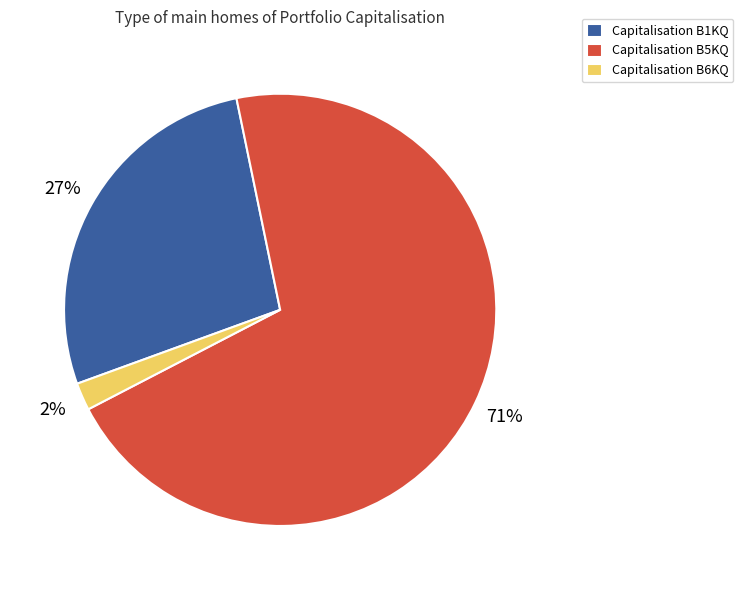

To the nearest percent, what portion does Capitalisation B1KQ represent?

27%